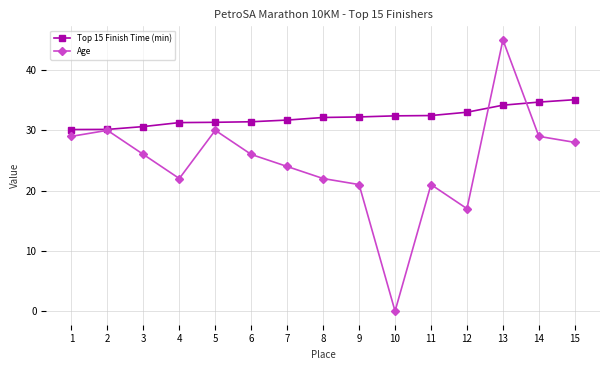

How many interior local valleys does the Age series have?

3